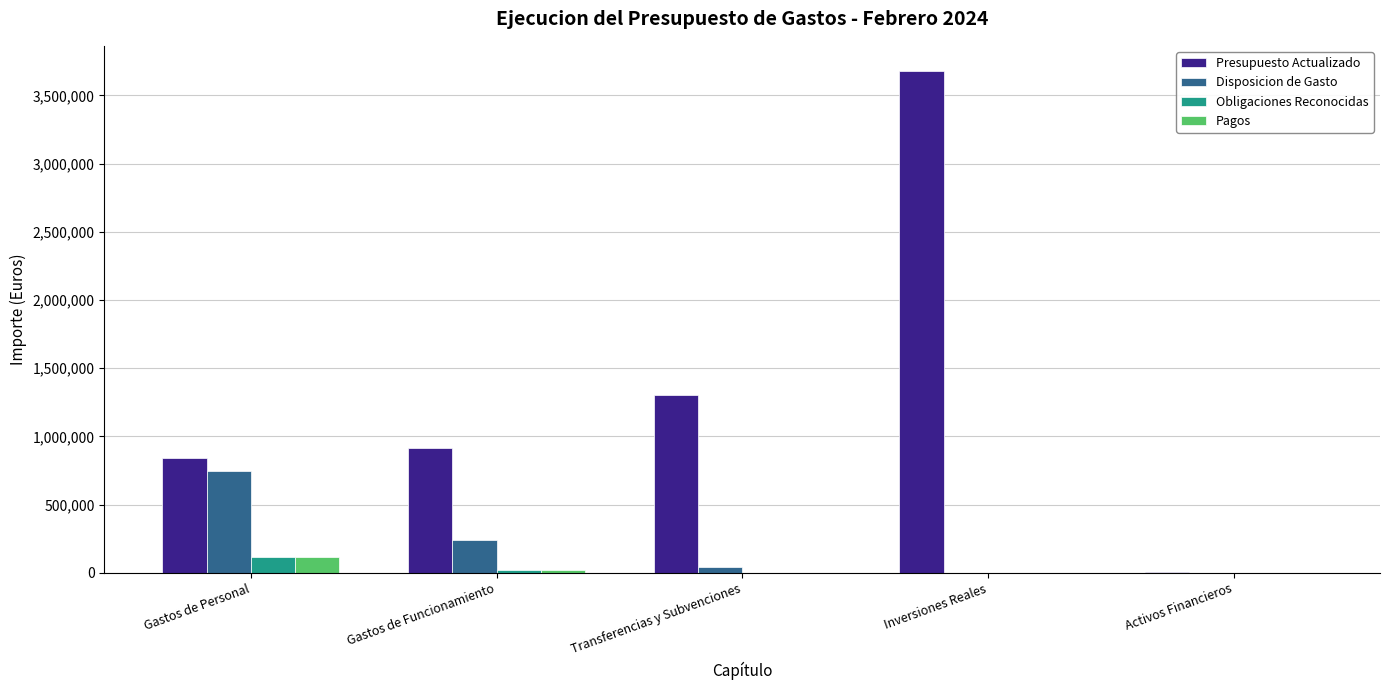

Is it true that Disposicion de Gasto equals 743893.4 at Gastos de Personal?

True